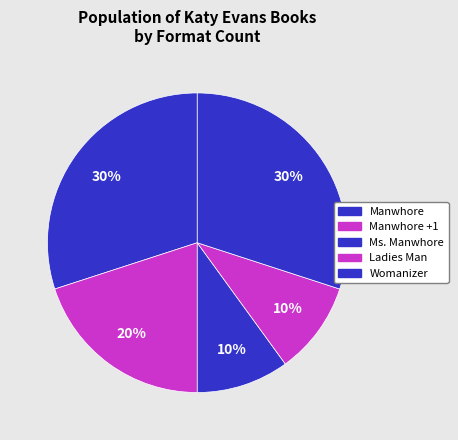

What percentage is the Womanizer slice, to the nearest percent?

30%